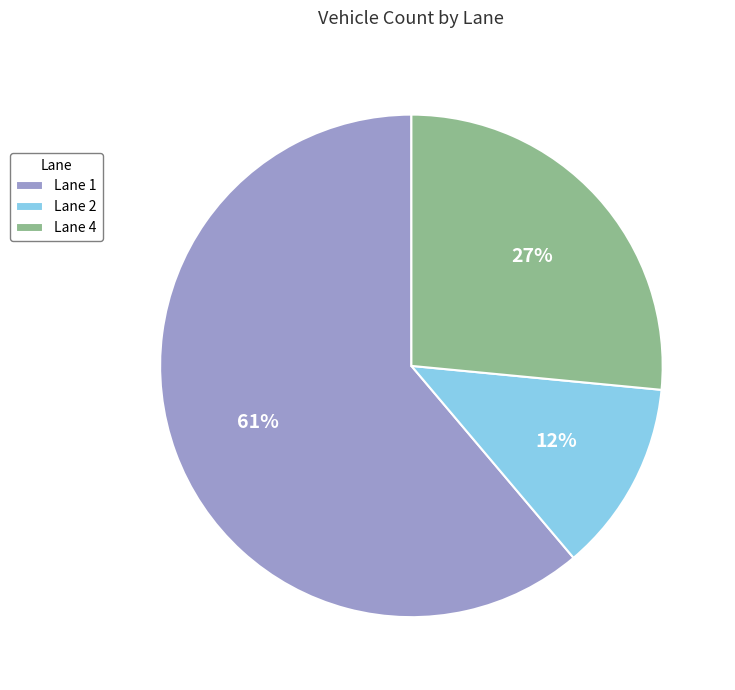

Do Lane 1 and Lane 2 together represent more than half of the pie?

Yes